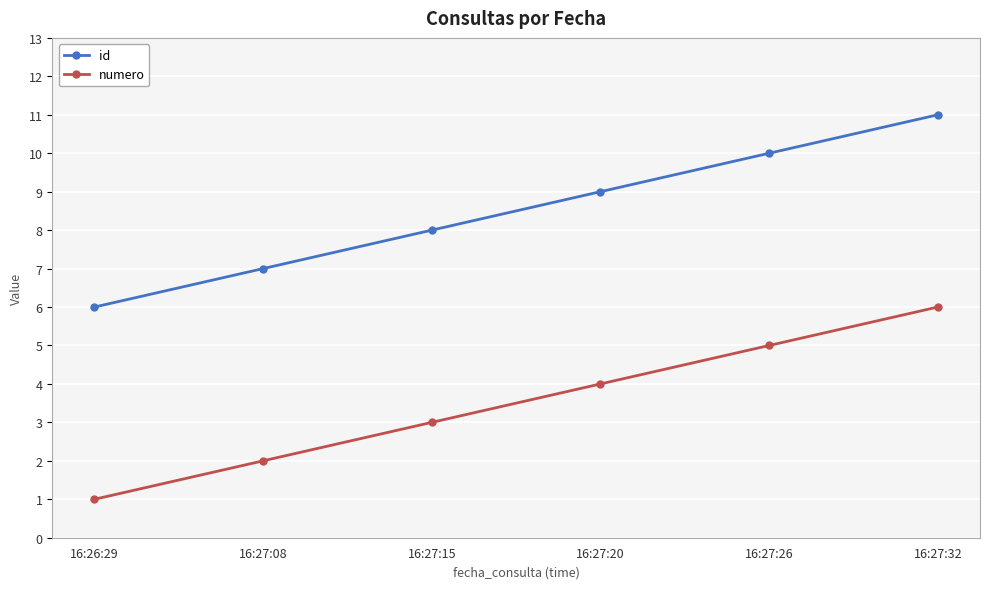

How many series are shown in this chart?

2